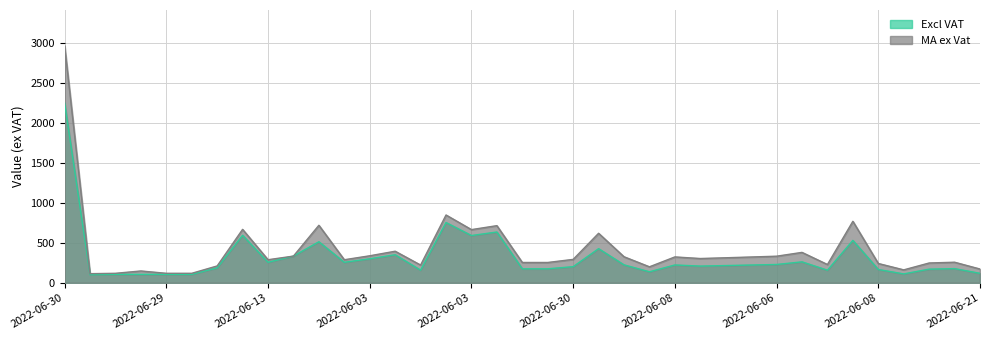

What is the average value of the Excl VAT series?

320.3